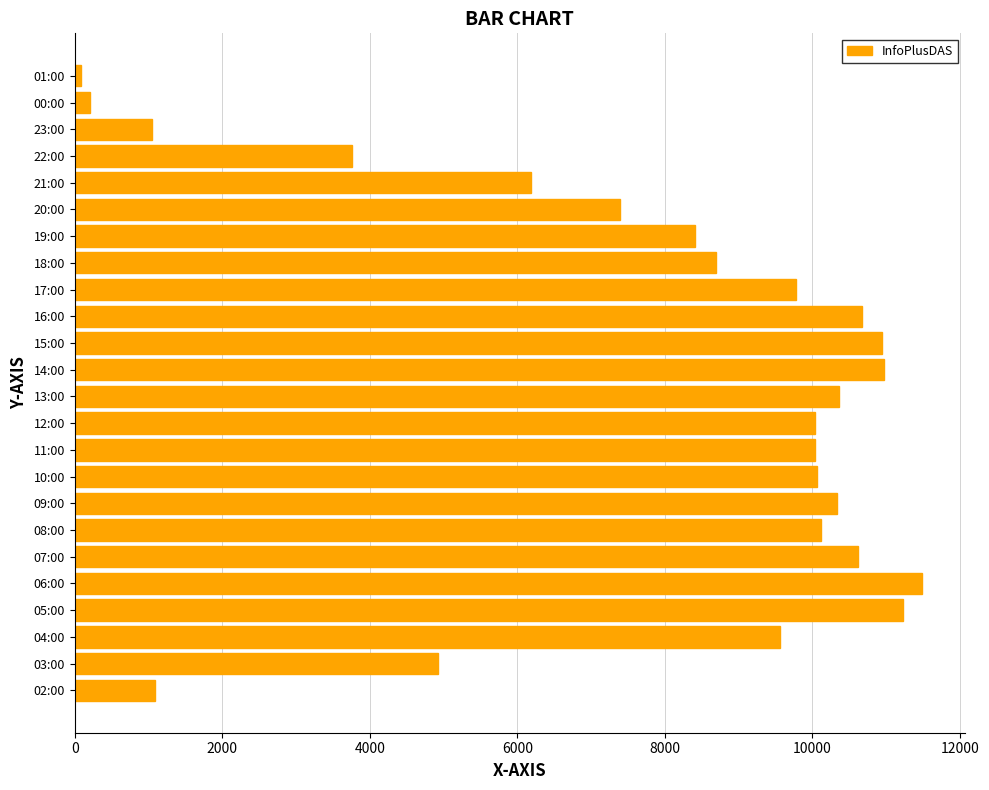

What is the sum of all values?

187975